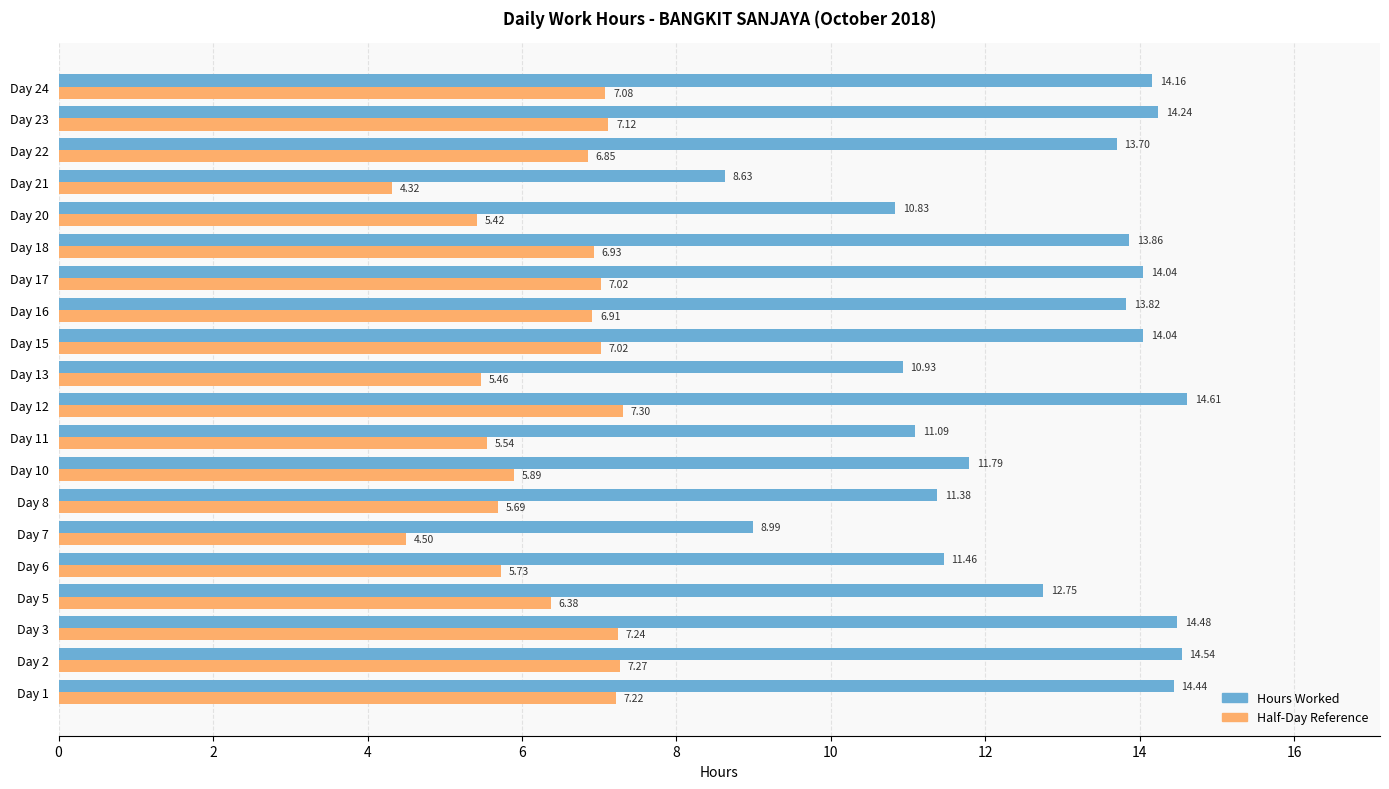

Which series changed the most between Day 18 and Day 20?

Hours Worked